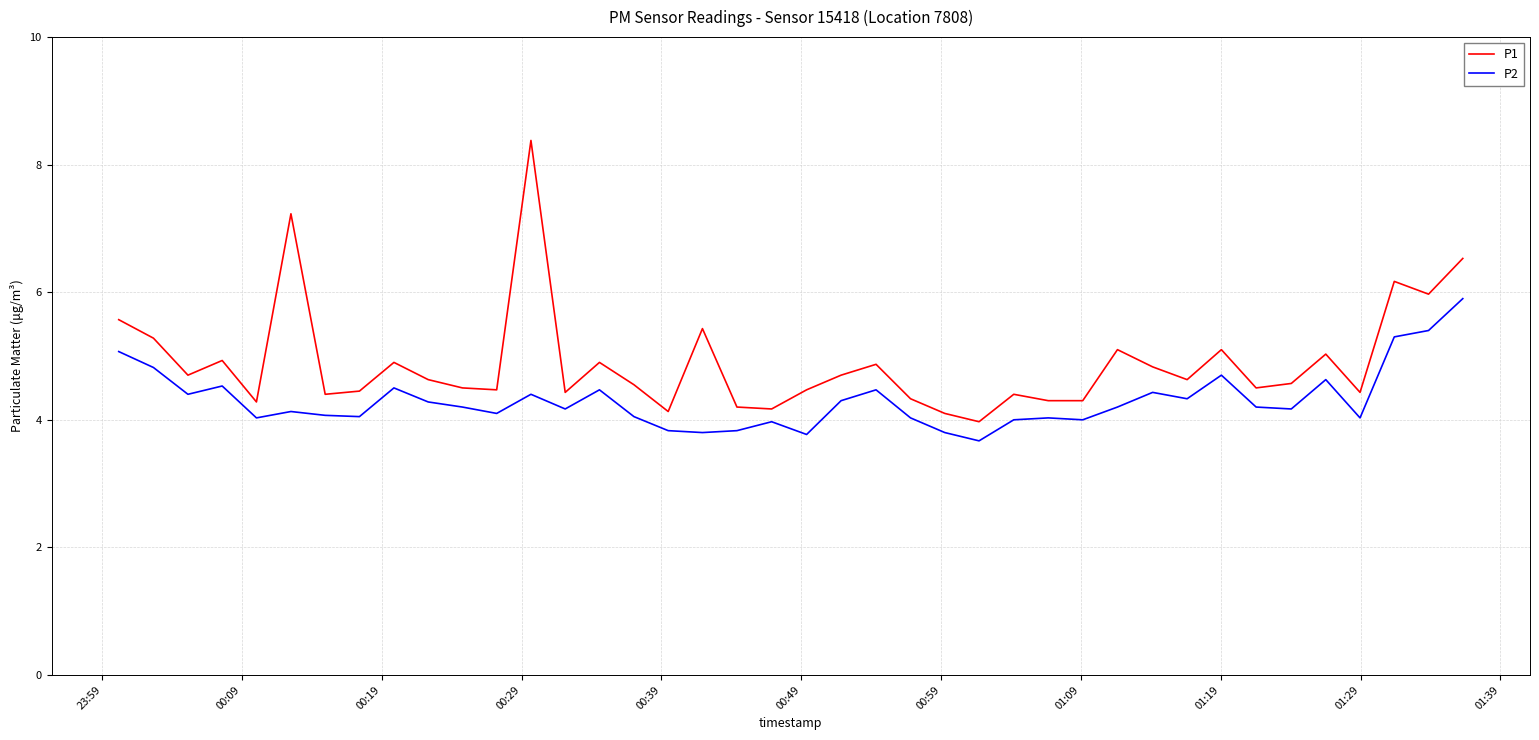

What is the difference between the maximum and minimum values in the P1 series?

4.4